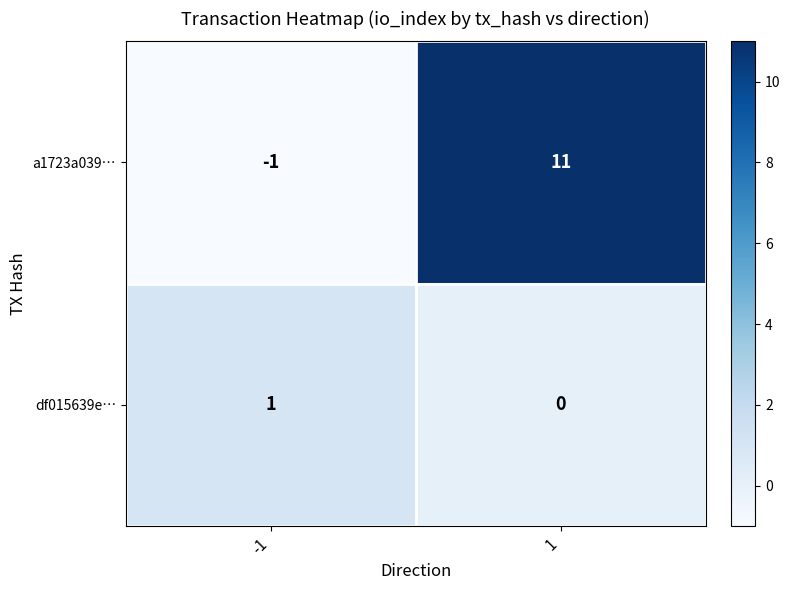

What is the greatest value displayed?

11